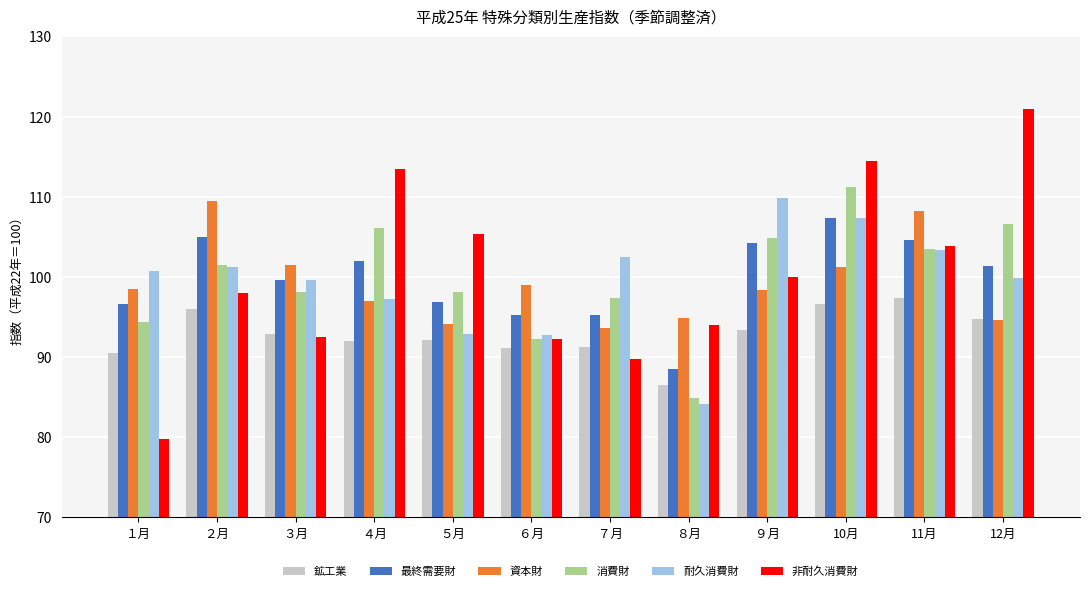

How many bars are there in each group?

6